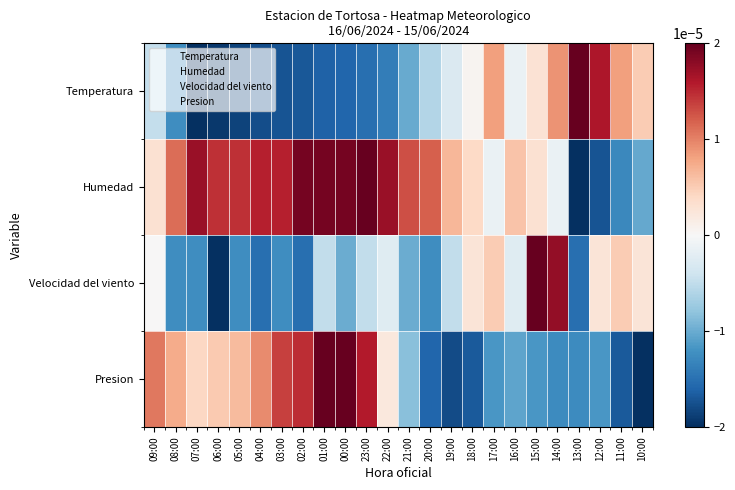

At which category is the sum across all series the highest?

01:00